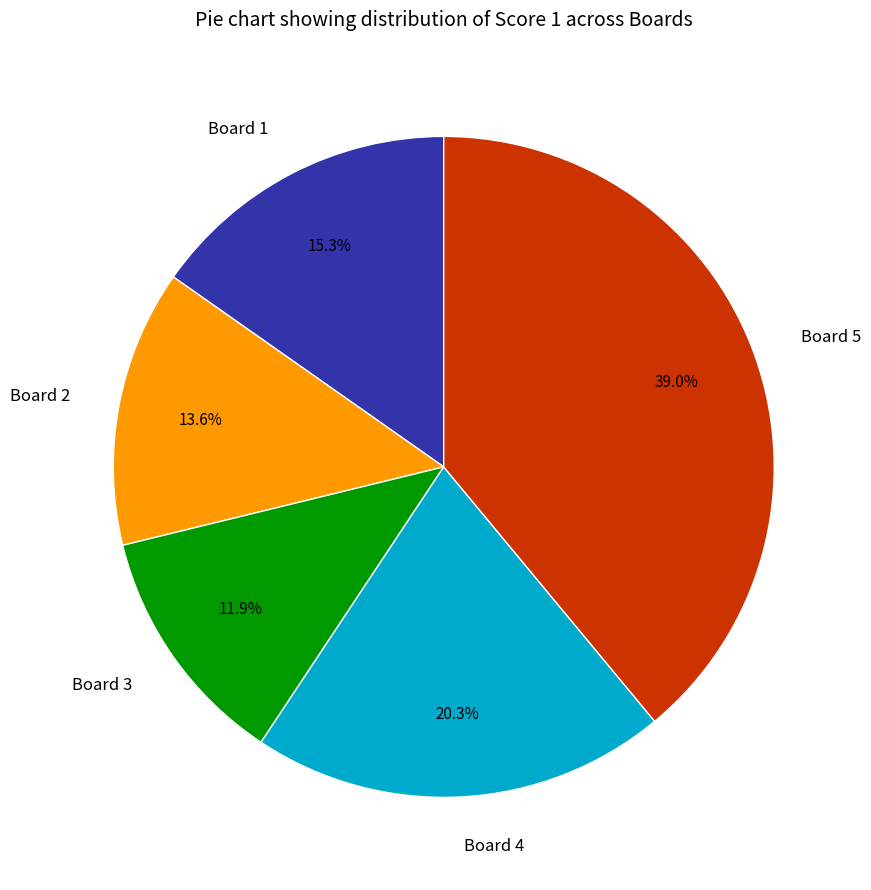

To the nearest percent, what is the average slice percentage?

20%